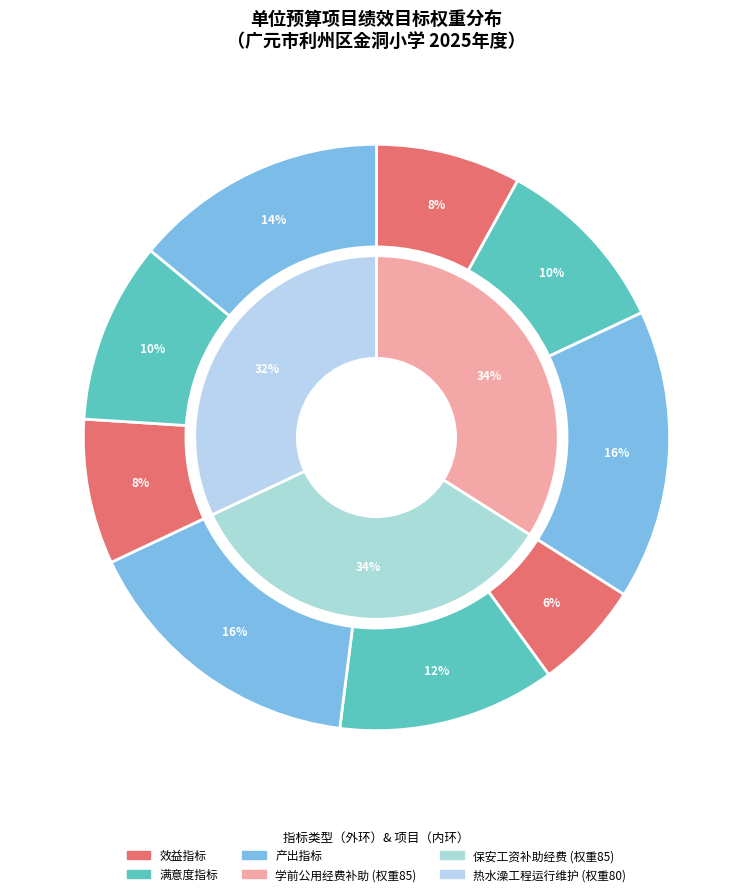

To the nearest percent, what is the average slice percentage?

33%